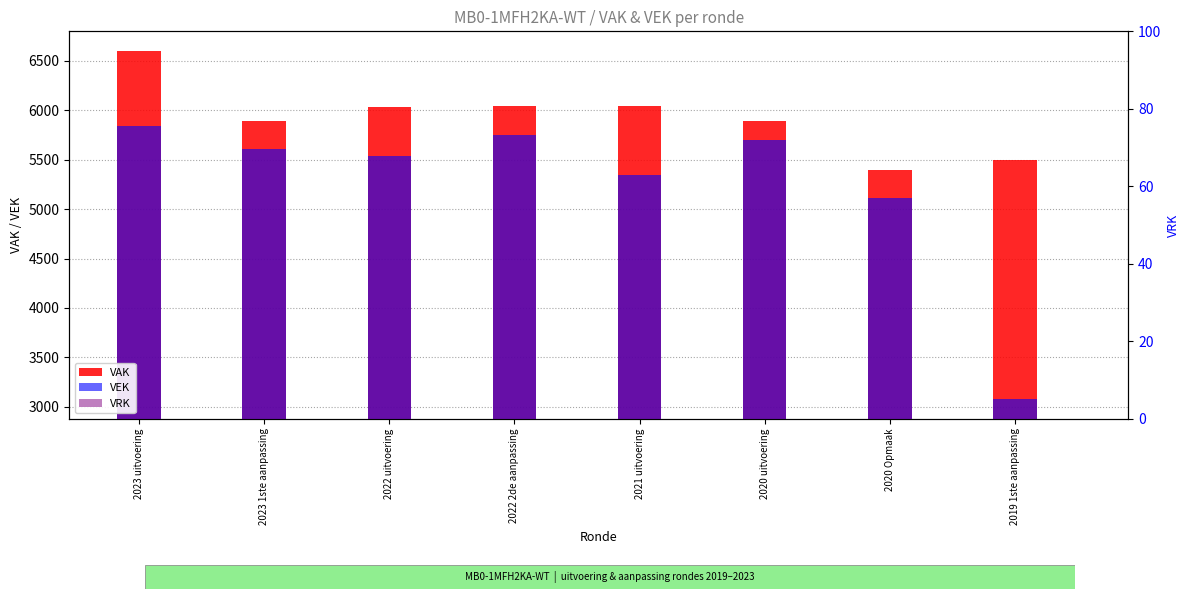

How many bars are there in each group?

3